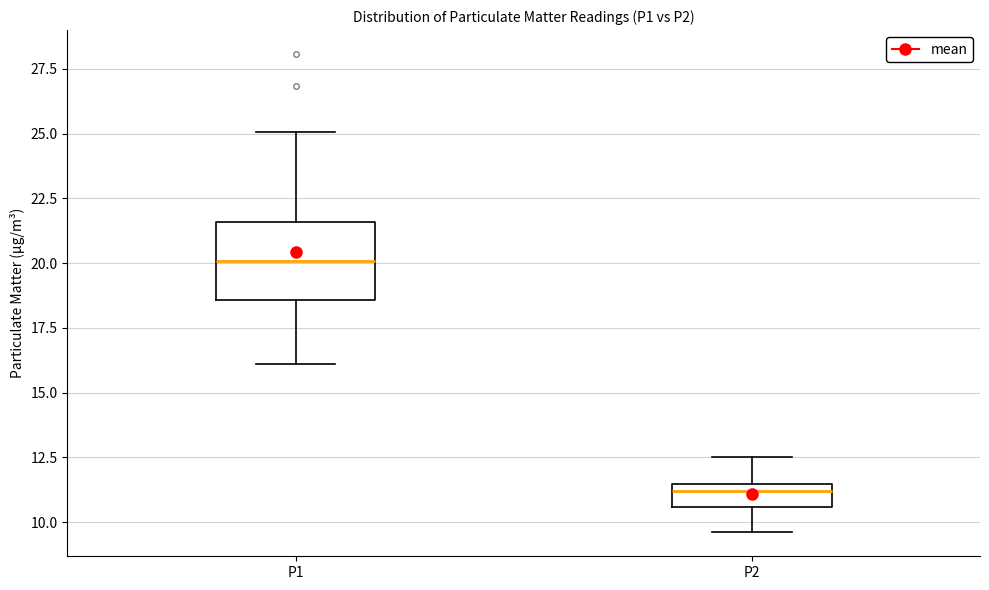

Reading left to right, transcribe this box plot: for each box, give where its median line is, the range the box spans, and where its two whiskers end, as read against the y-axis. The values are not printed on the chart, so give them approximately, as read against the axis.

P1: median 20.0, box 18.5 to 21.5, whiskers 16.0 to 25.0
P2: median 11.0, box 10.5 to 11.5, whiskers 9.5 to 12.5